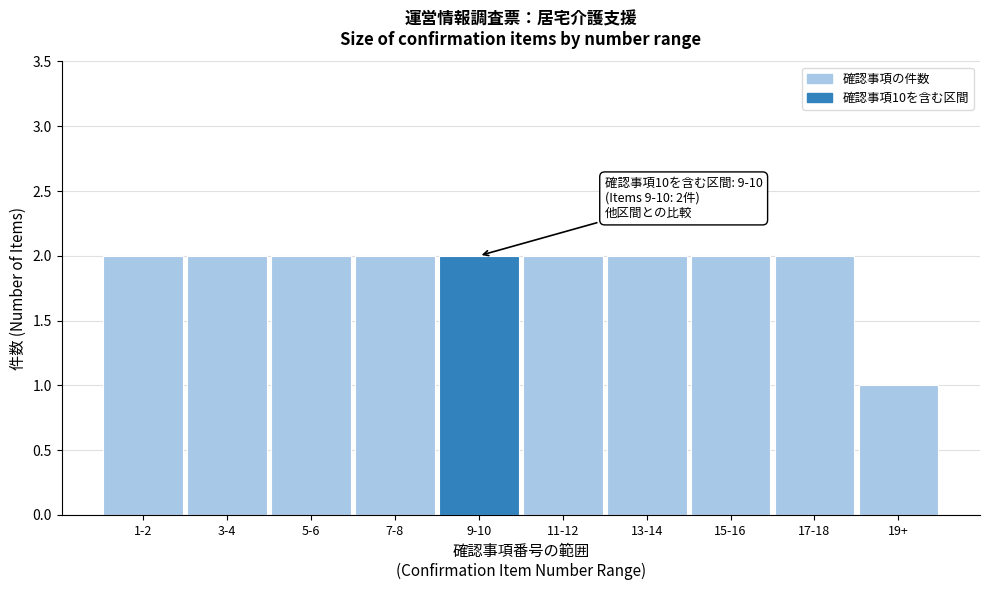

Reading left to right, list all the values displayed in this chart.

1-2=2	3-4=2	5-6=2	7-8=2	9-10=2	11-12=2	13-14=2	15-16=2	17-18=2	19+=1